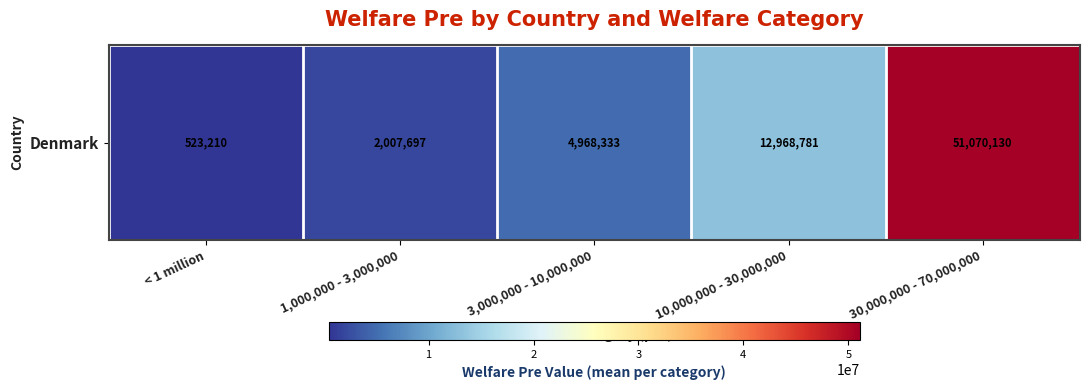

What is the change in value from 1,000,000 - 3,000,000 to 30,000,000 - 70,000,000?

+49062433.1